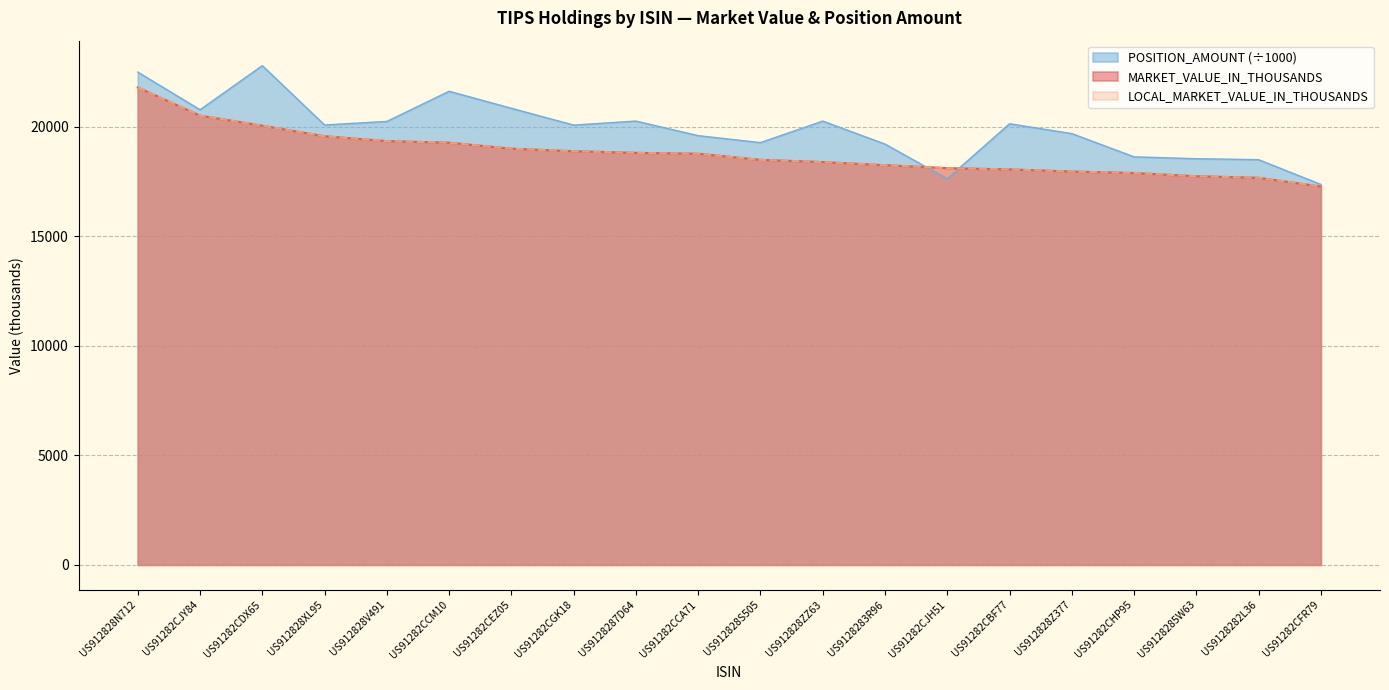

Does the chart display data point markers on the line(s)?

No